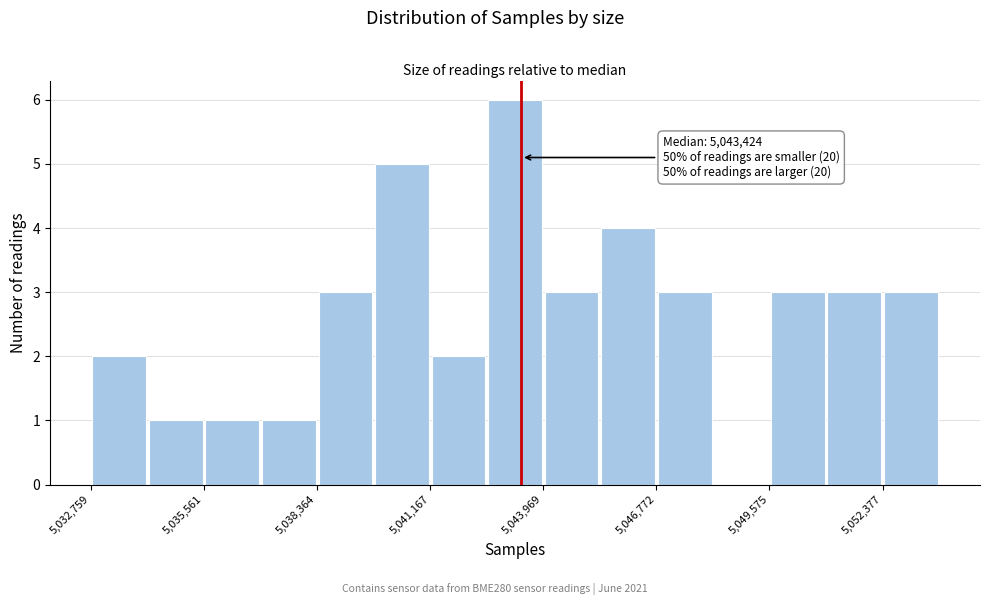

Read against the x-axis, roughly where is the centre of the tallest bar?

5043500